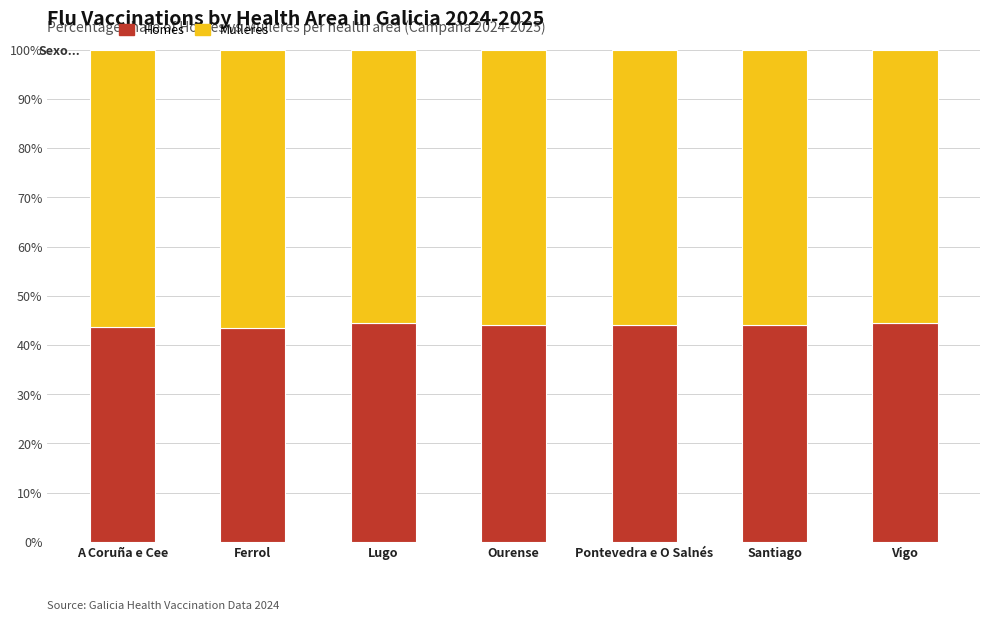

What is the approximate value of Homes at Lugo?

44.4